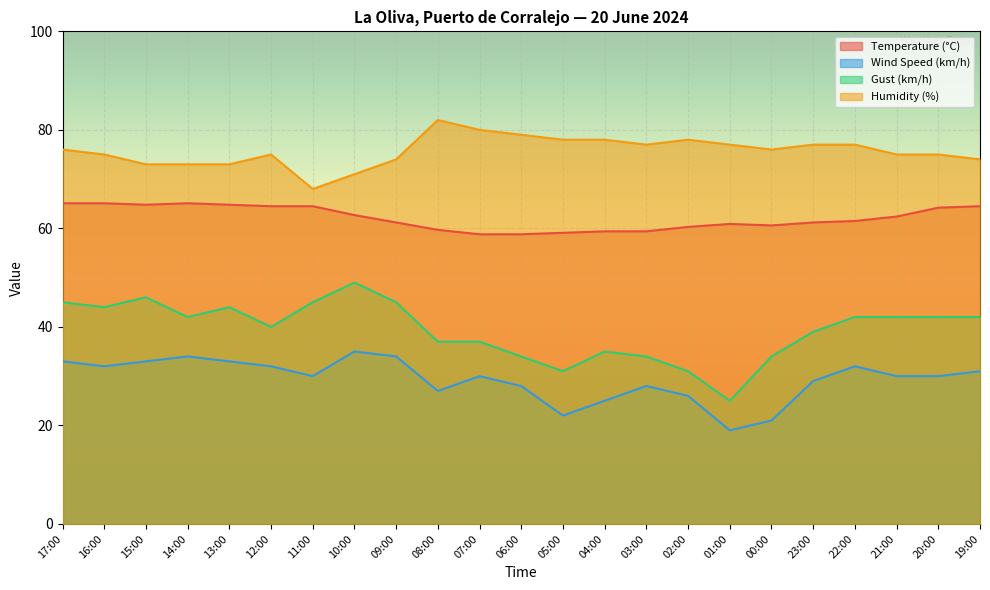

True or false: Temperature (°C) and Humidity (%) intersect in this chart.

False